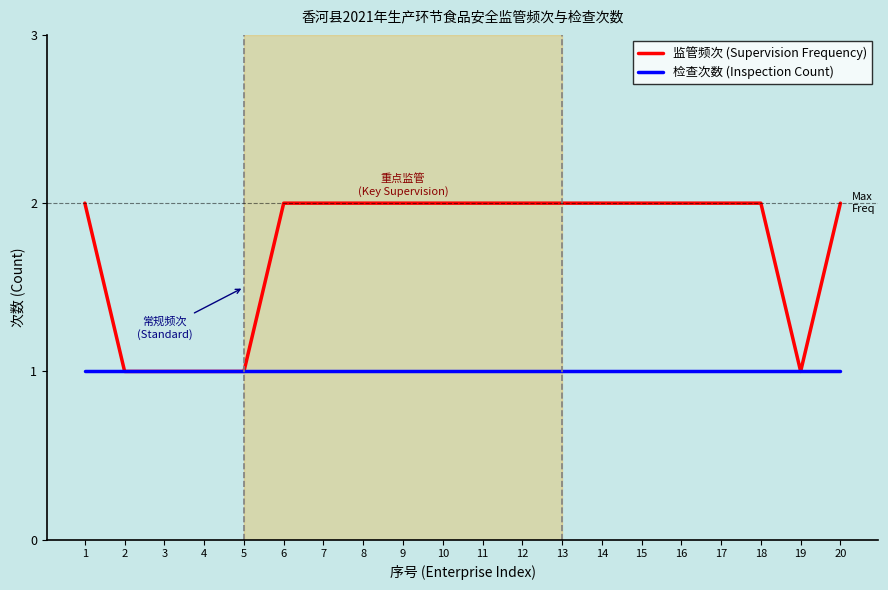

What is the sum of the 监管频次 (Supervision Frequency) values at 9 and 13?

4